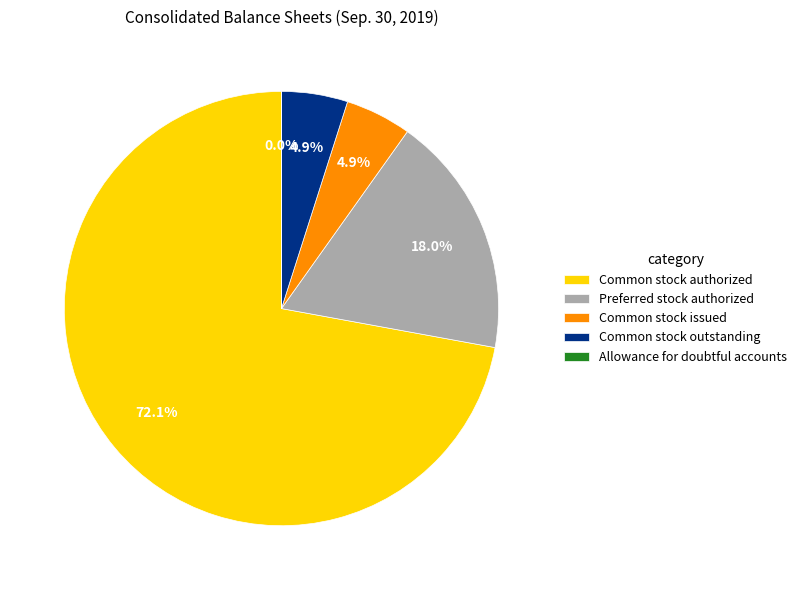

Does Common stock authorized account for over 50% of the chart?

Yes